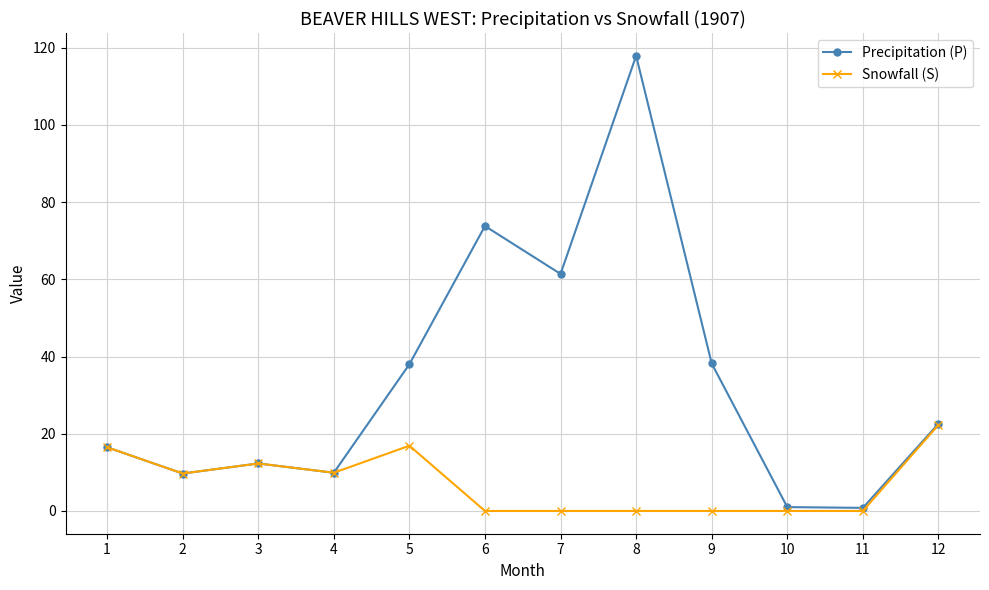

Is it true that Snowfall (S) equals 11.3 at 10?

False